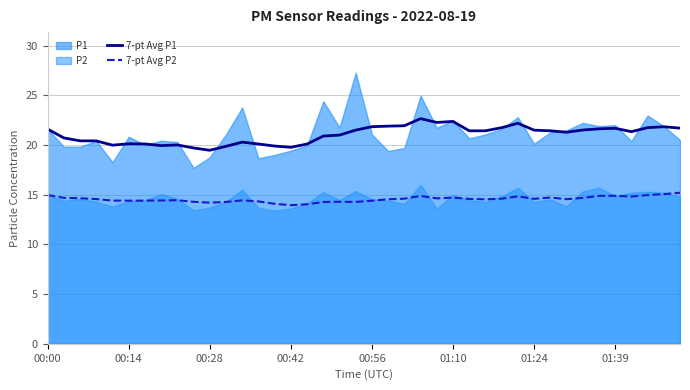

True or false: 7-pt Avg P1 and 7-pt Avg P2 cross at least once.

False